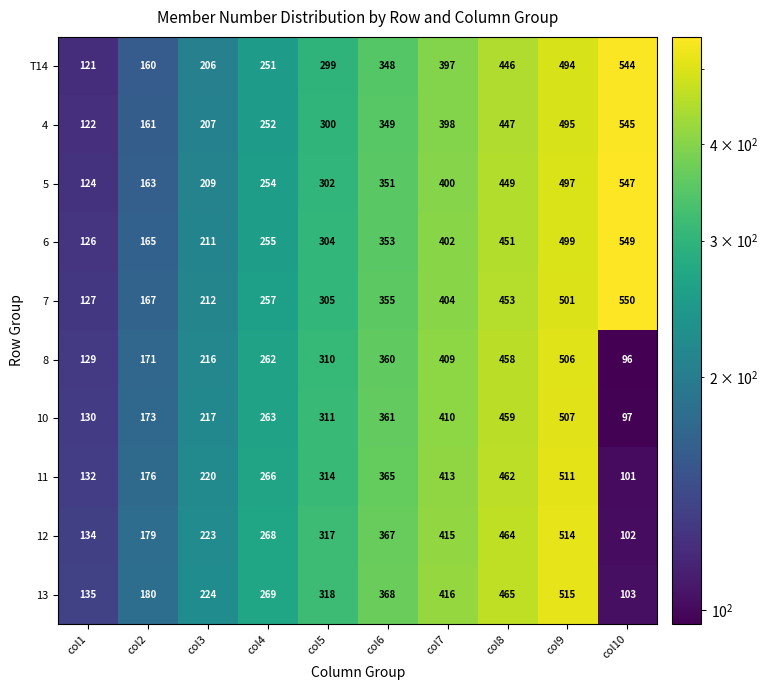

How many 13 values are between 180 and 416?

6